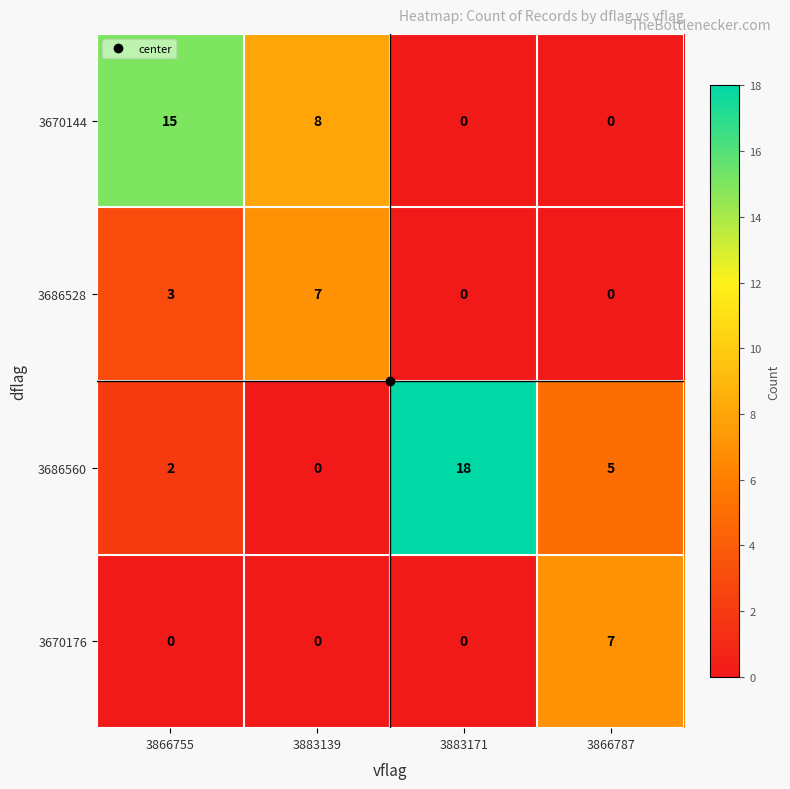

At which category is the sum across all series the highest?

3866755